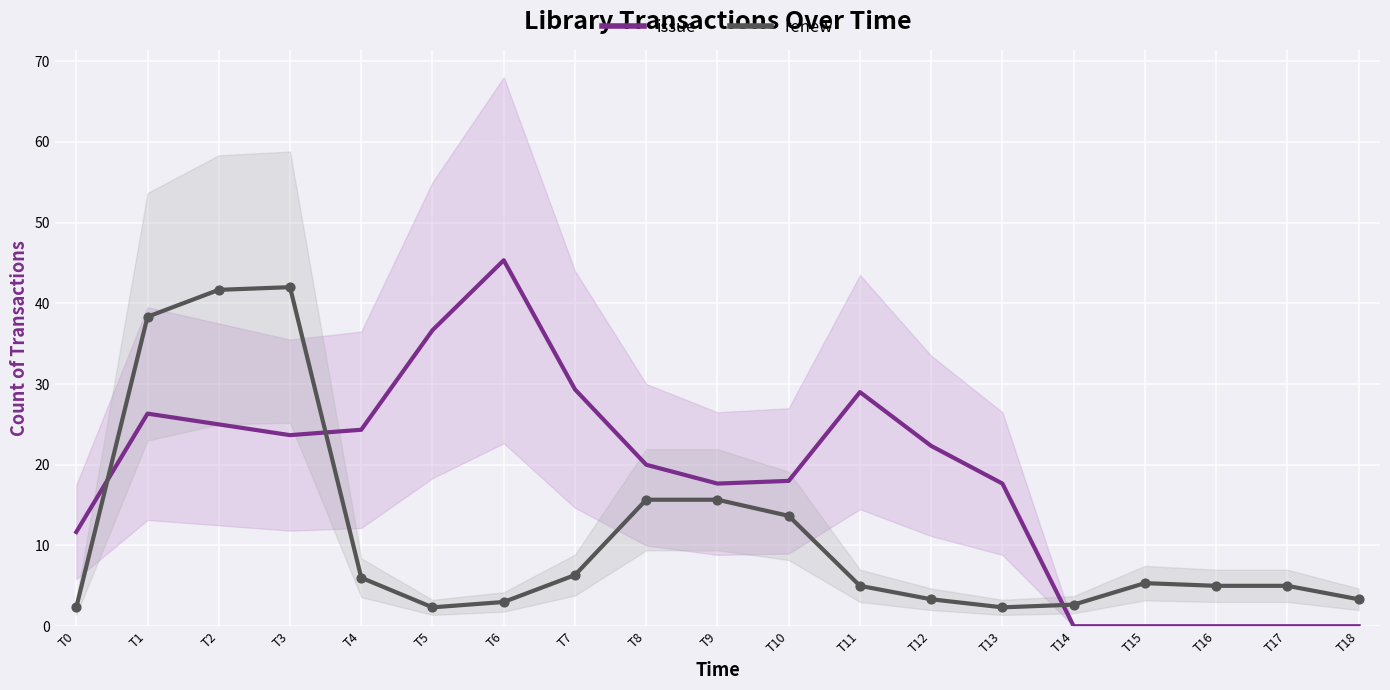

Which series has the largest total across all categories?

issue